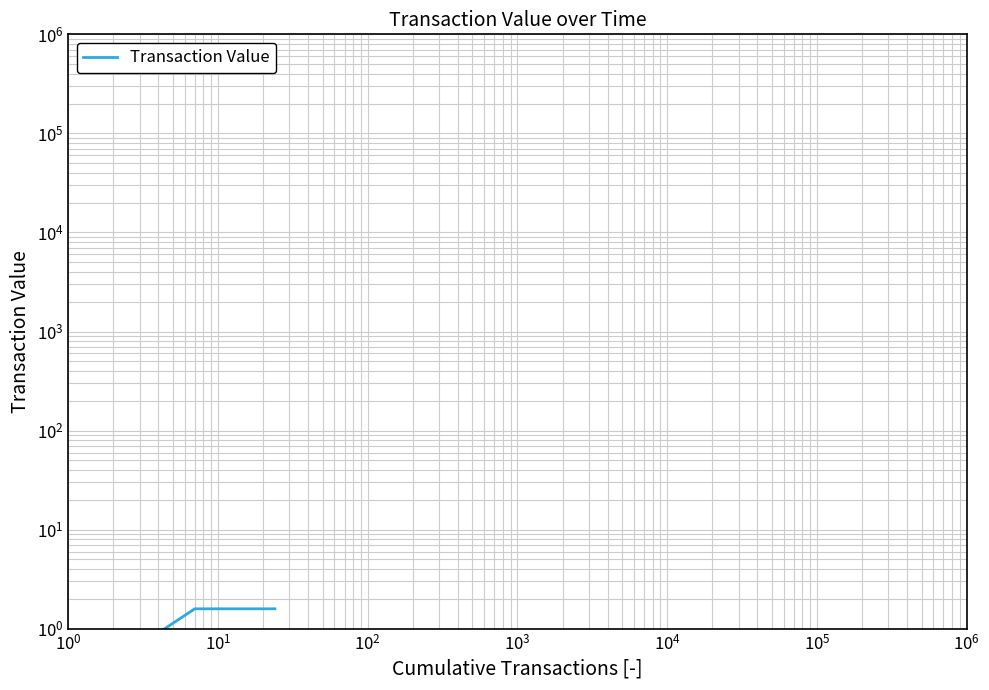

How many categories are shown in the chart?

24